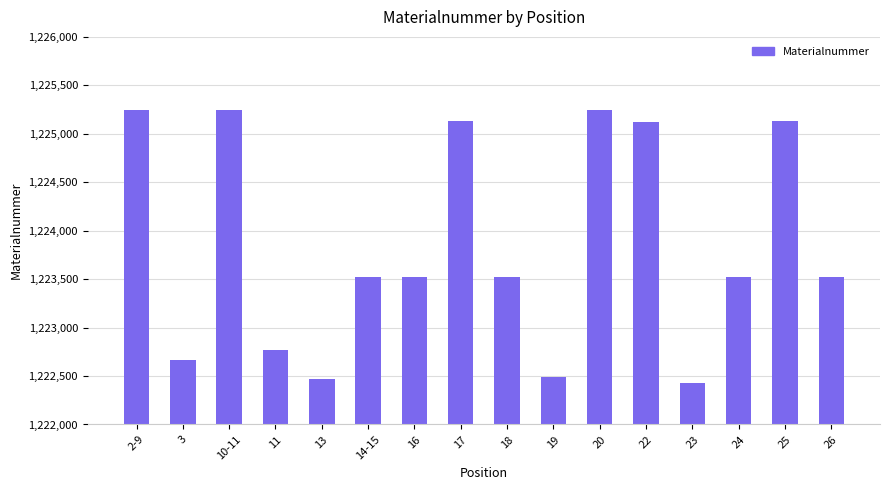

Which category has the lowest value across all series?

23